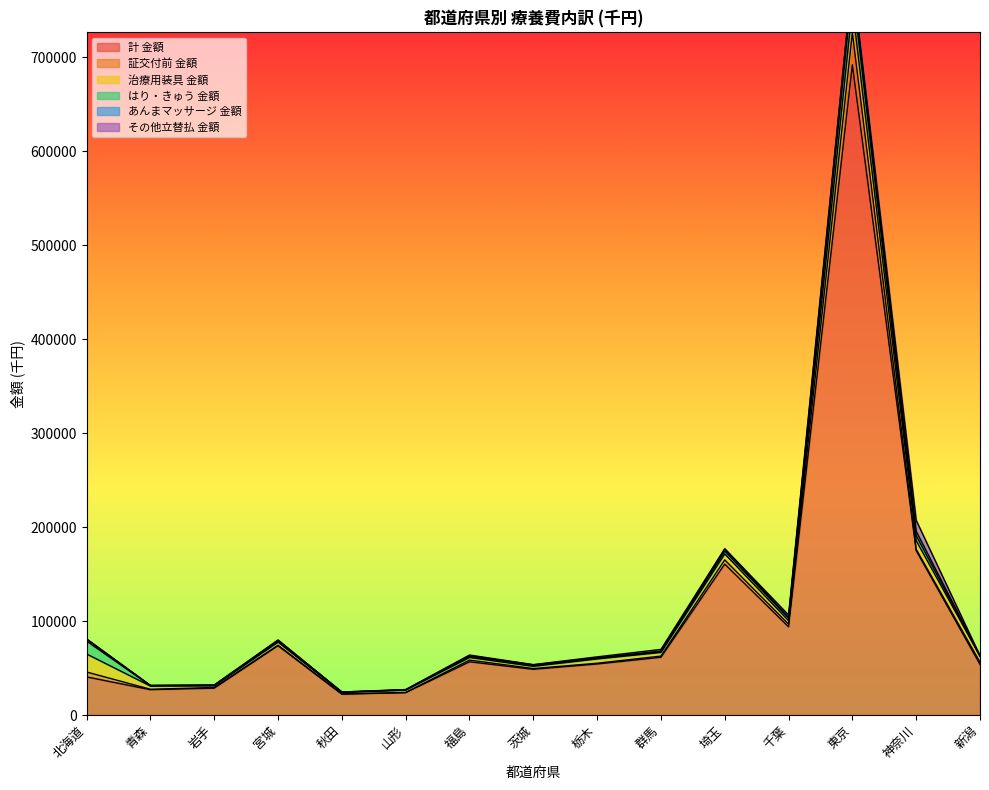

The value of 証交付前 金額 at 青森 is 200.5. True or false?

False